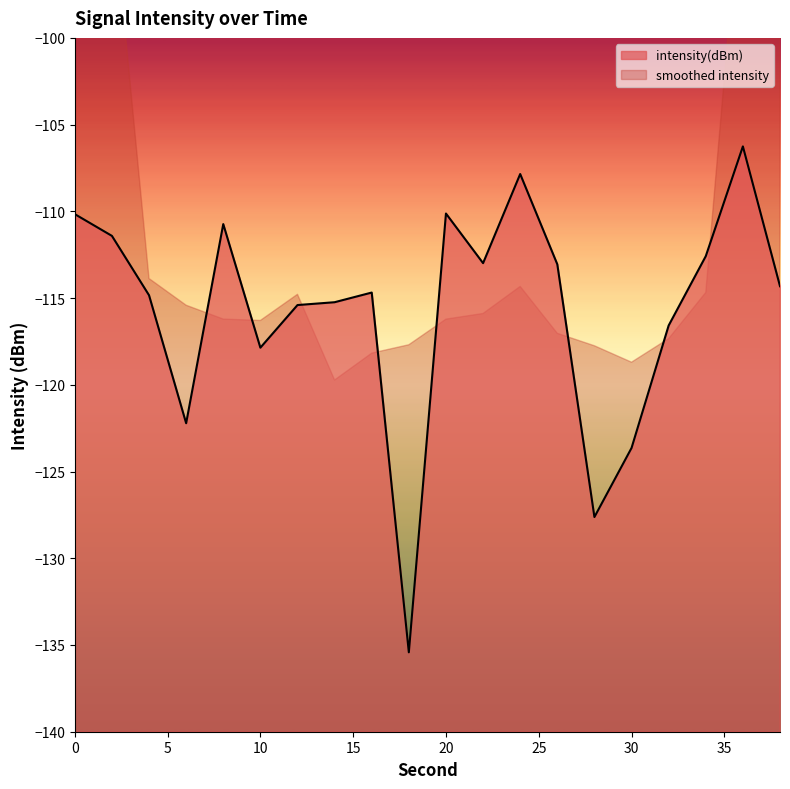

List the labels in order of value, largest first.

36, 24, 20, 0, 8, 2, 34, 22, 26, 38, 16, 4, 14, 12, 32, 10, 6, 30, 28, 18